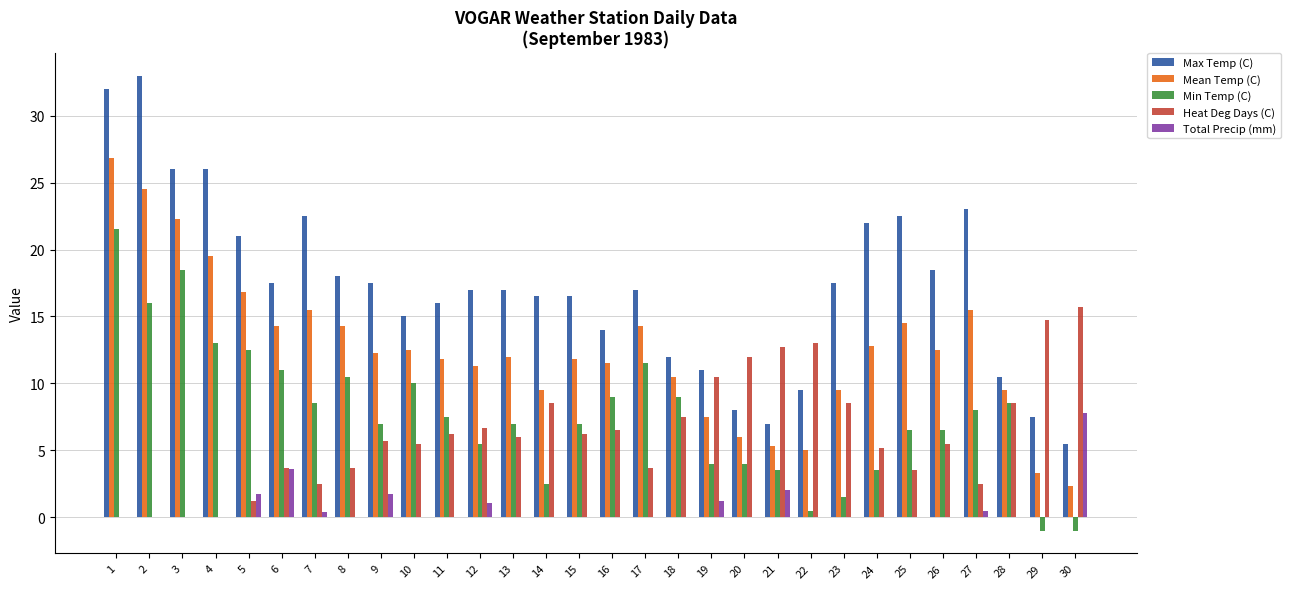

What is the spread (max minus min) of values at 24?

22.0